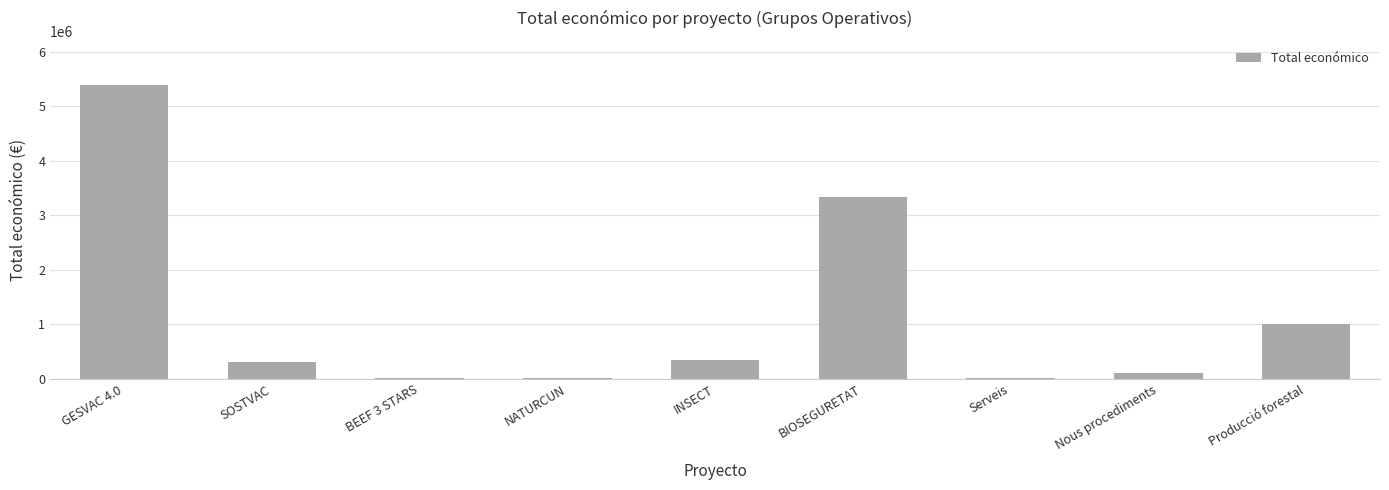

The chart shows a value of 999992 at Producció forestal. True or false?

True